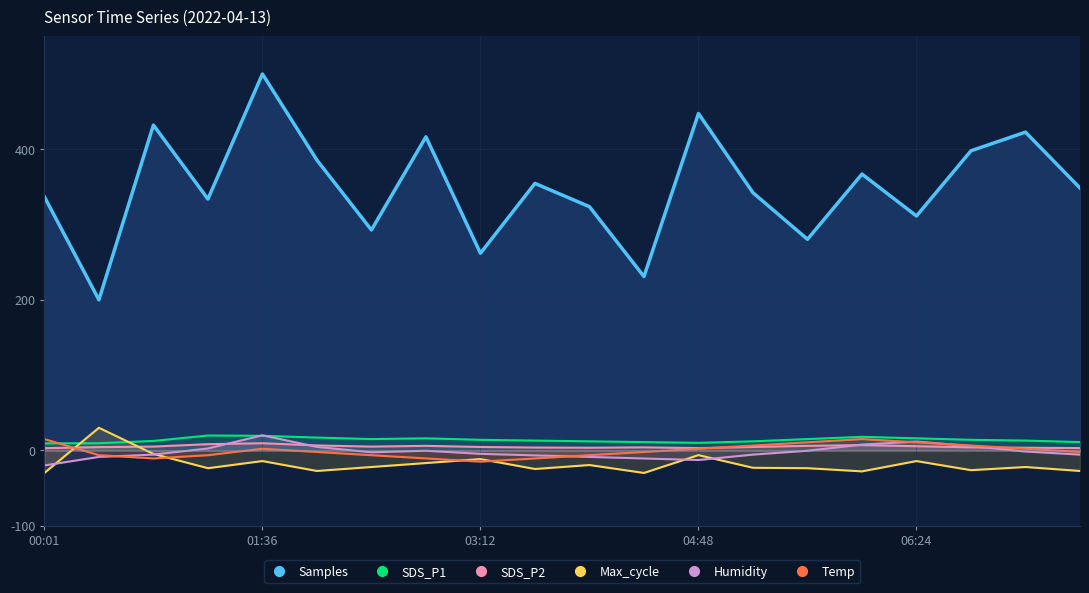

True or false: Max_cycle and SDS_P2 cross at least once.

True